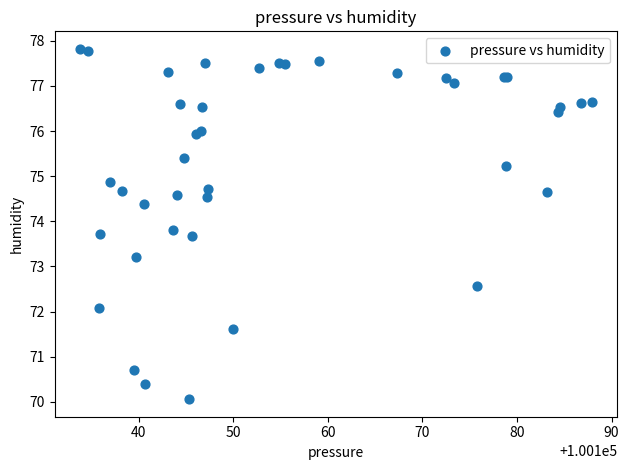

What Y value in the scatter plot is closest to 73?

73.2